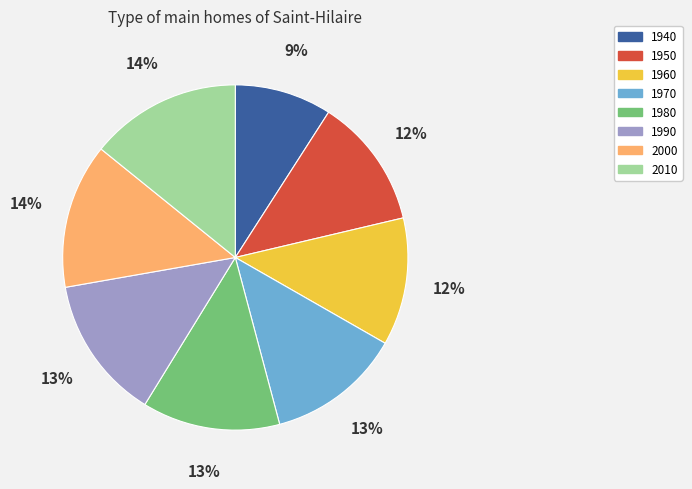

Does 2010 account for over 50% of the chart?

No